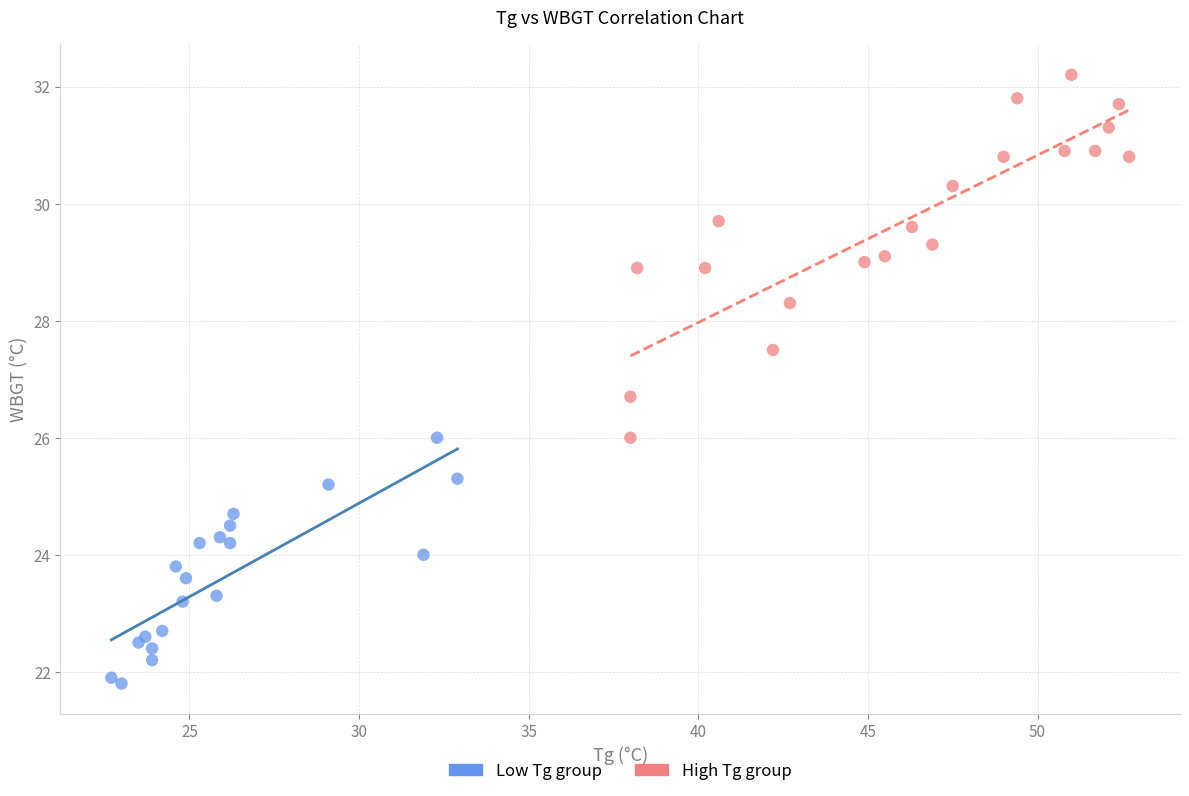

Which series contains the lowest Y value?

Low Tg group